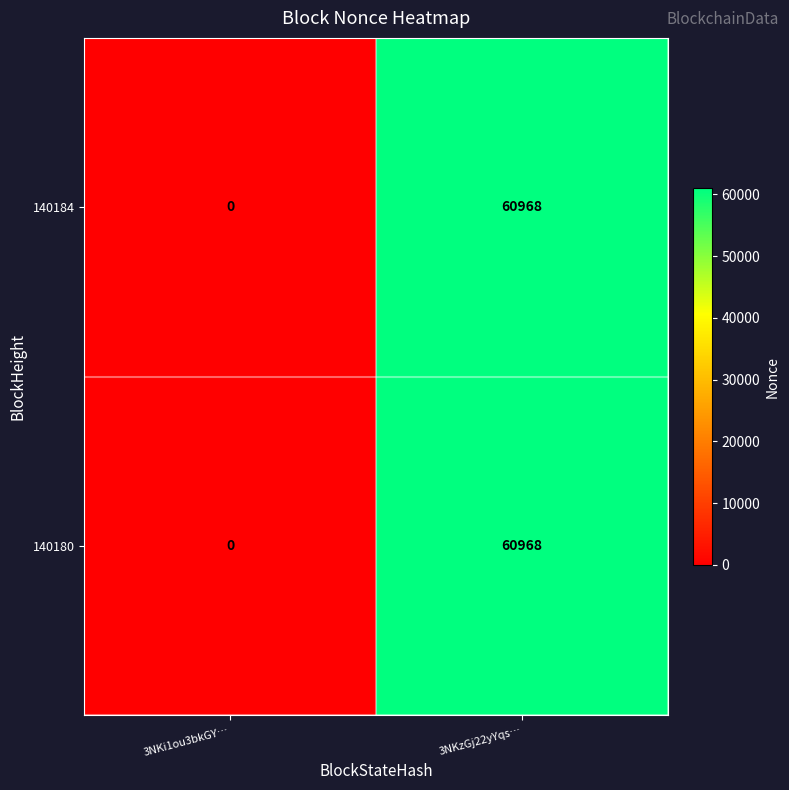

Is it true that 140180 equals 60968 at 3NKzGj22yYqs…?

True